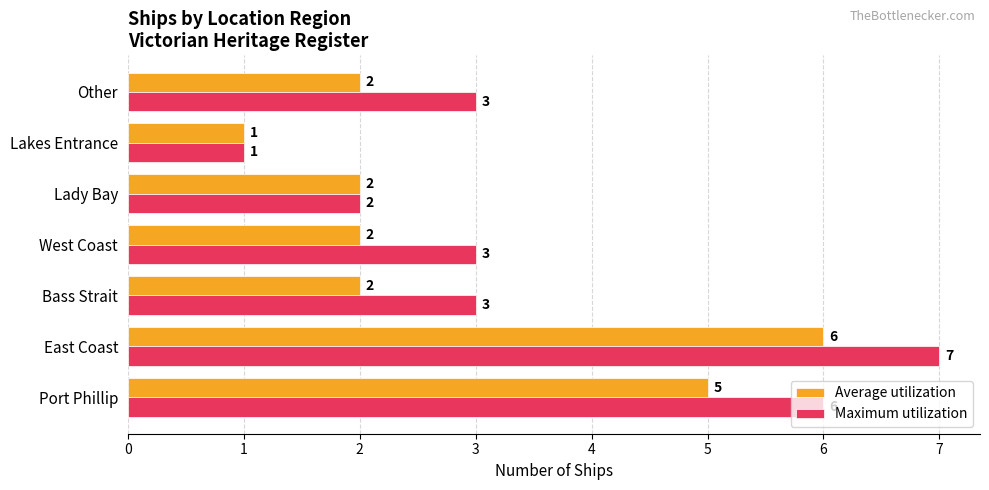

Which category has the lowest value in the Average utilization series?

Lakes Entrance